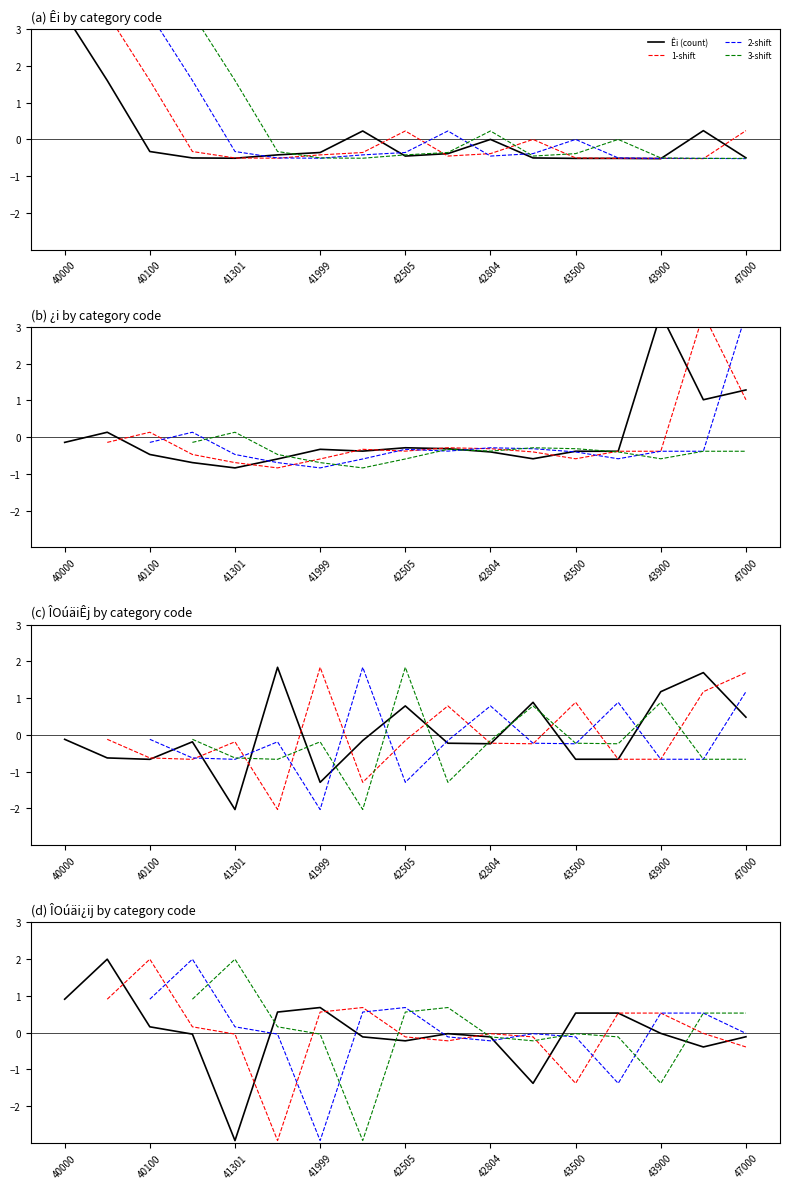

What is the value of the ÎOúäi¿ij point at the 7th from the left?

0.7